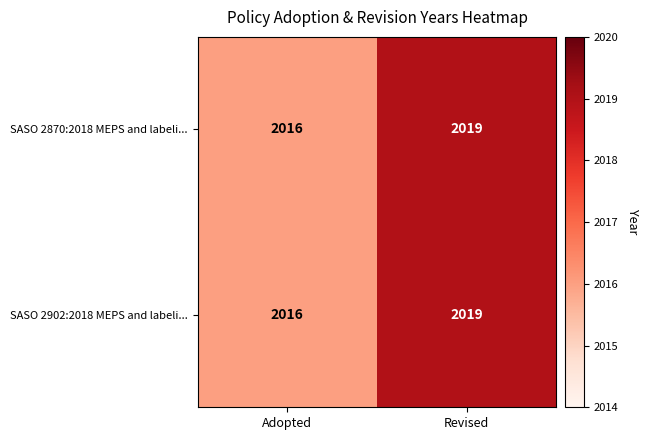

How many categories are shown in the chart?

2